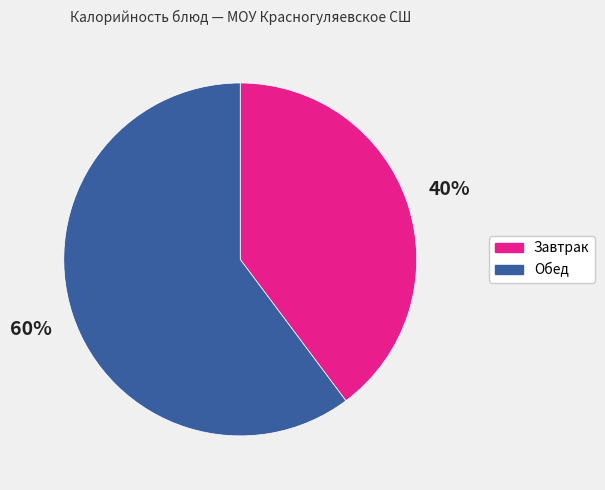

Which category accounts for the majority?

Обед